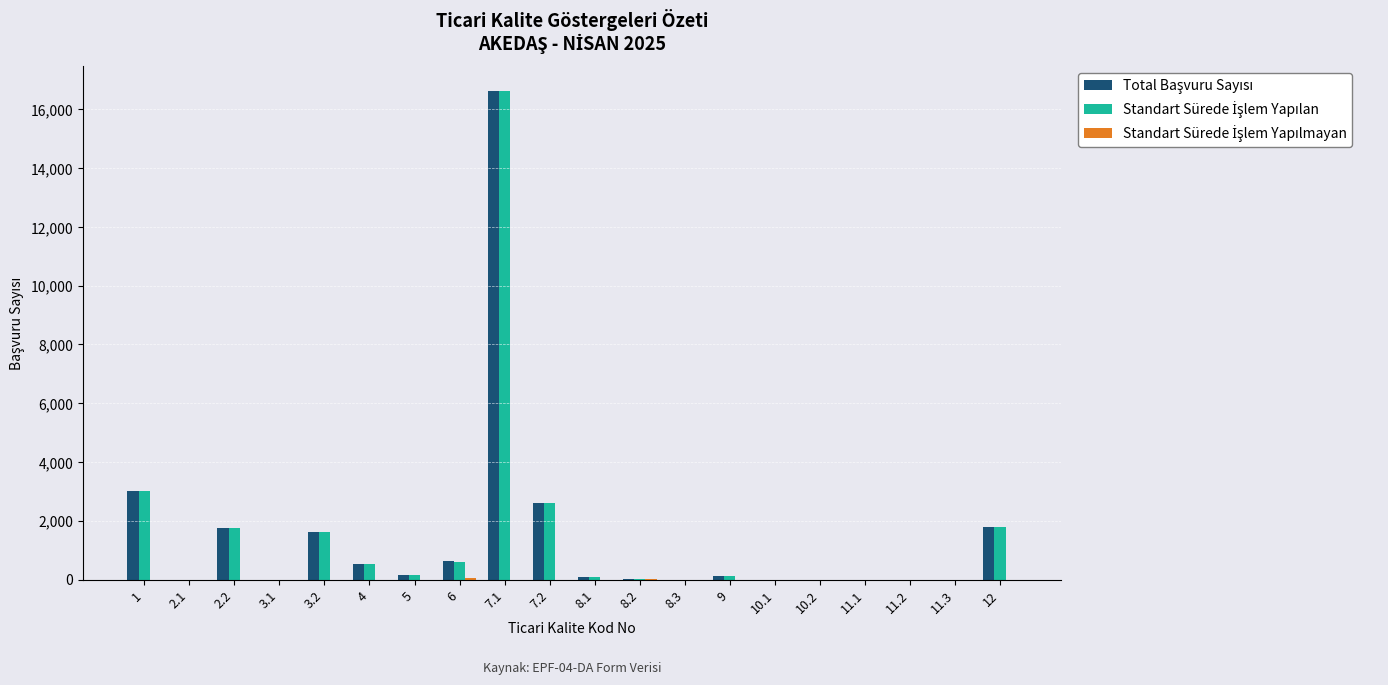

At which category is the sum across all series the highest?

7.1